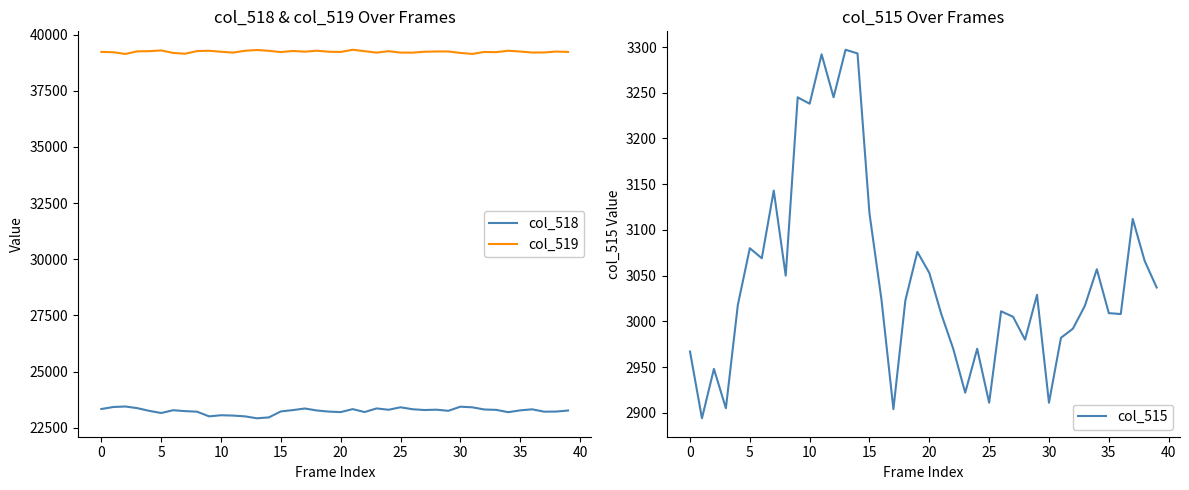

What is the label of the 8th point from the right?

32